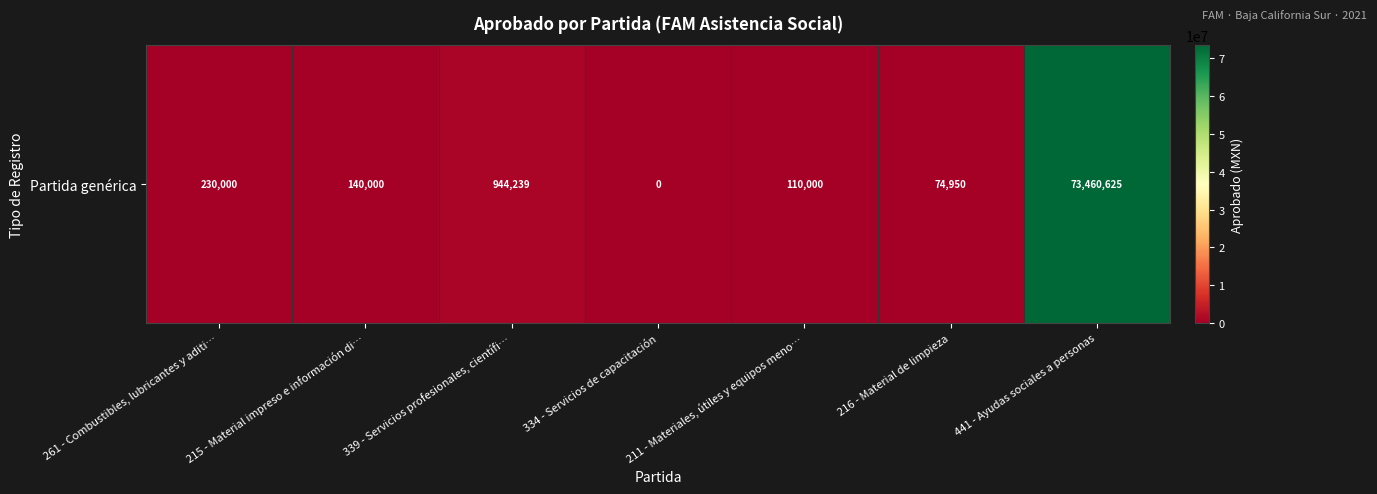

Reading left to right, transcribe all the data shown in this chart.

261 - Combustibles, lubricantes y aditi…=230000.0	215 - Material impreso e información di…=140000.0	339 - Servicios profesionales, científi…=944239.1	334 - Servicios de capacitación=0.0	211 - Materiales, útiles y equipos meno…=110000.0	216 - Material de limpieza=74950.0	441 - Ayudas sociales a personas=73460624.9